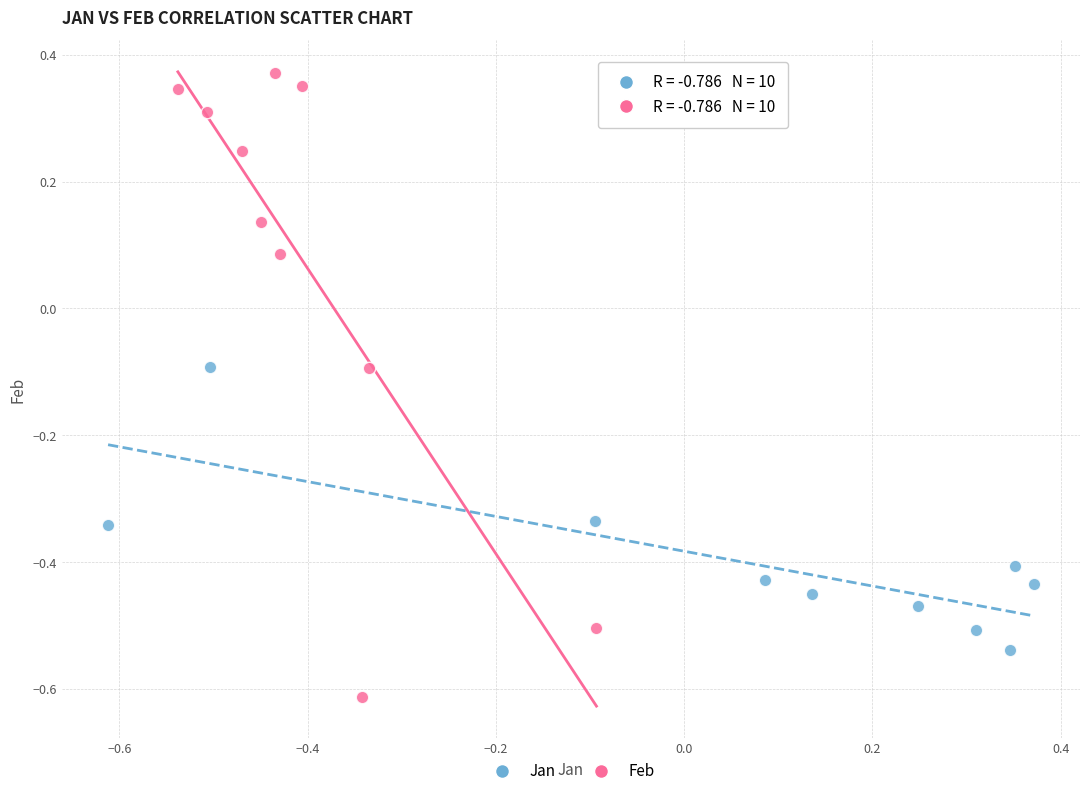

Which series has the largest Y range (max minus min)?

Feb